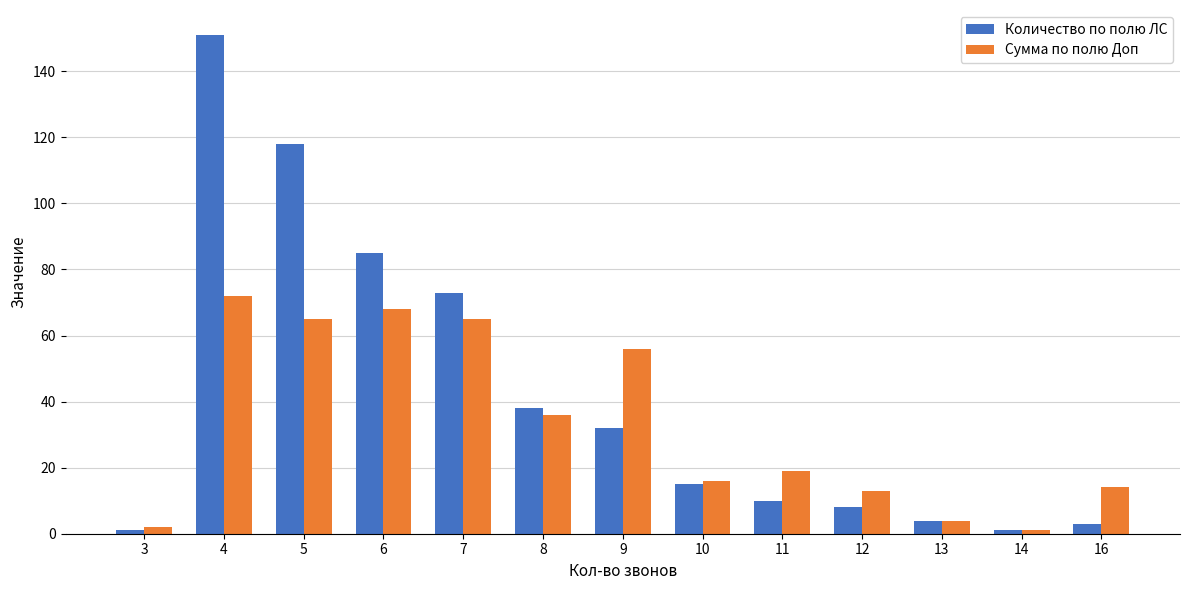

Rank the series by their average value, from lowest to highest.

Сумма по полю Доп, Количество по полю ЛС